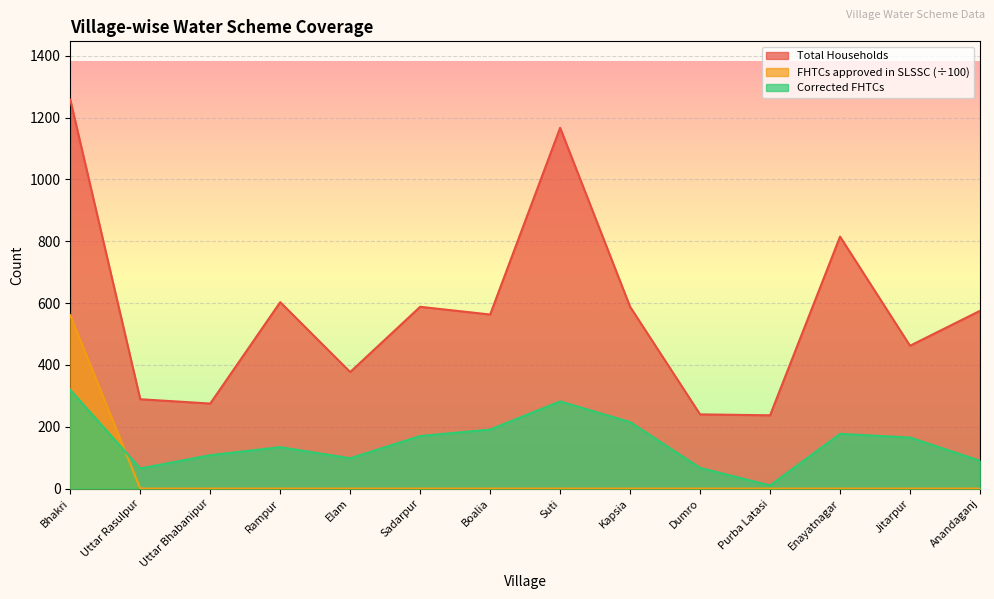

What is the sum of the Corrected FHTCs values at Uttar Rasulpur and Purba Latasi?

75.0